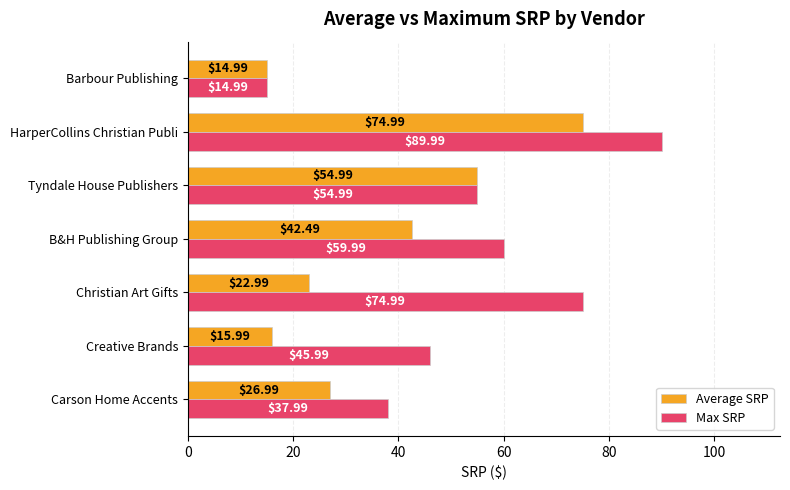

Where is Max SRP nearest to the value 52?

Tyndale House Publishers